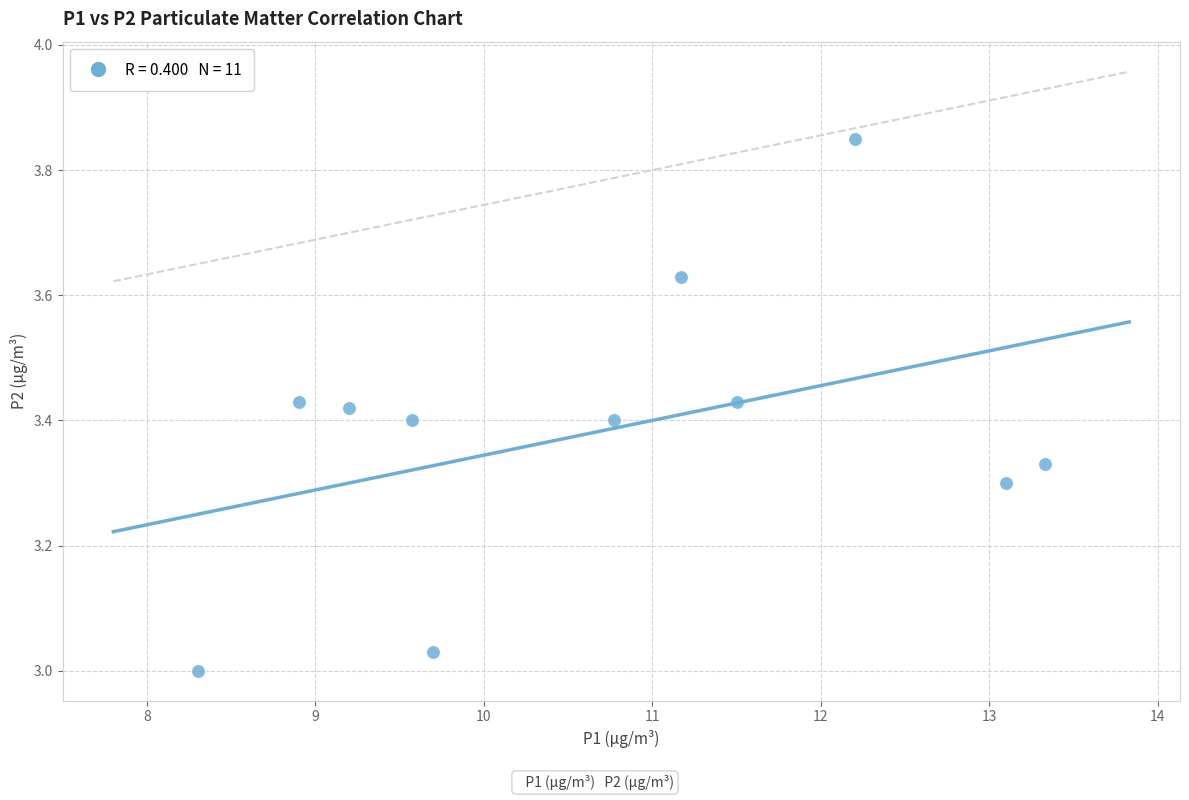

What is the average X value?

10.7